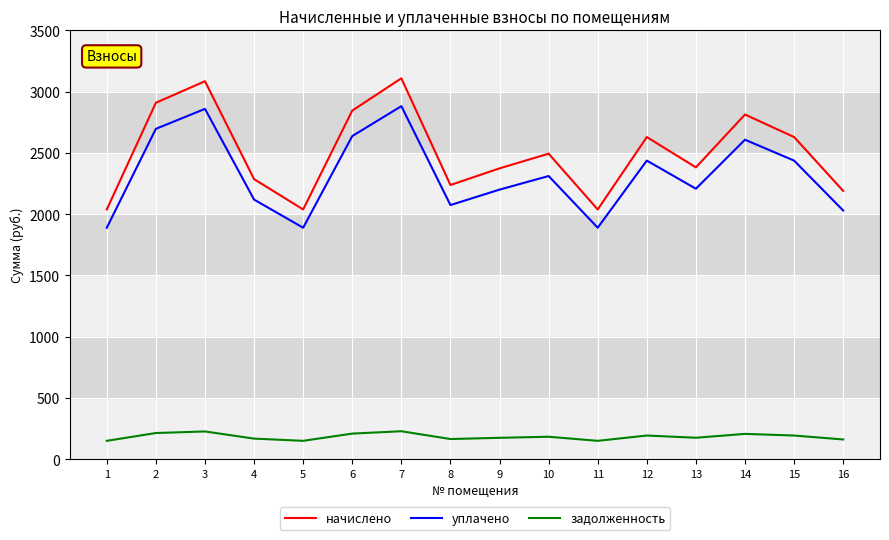

What is the spread (max minus min) of values at 15?

2437.0